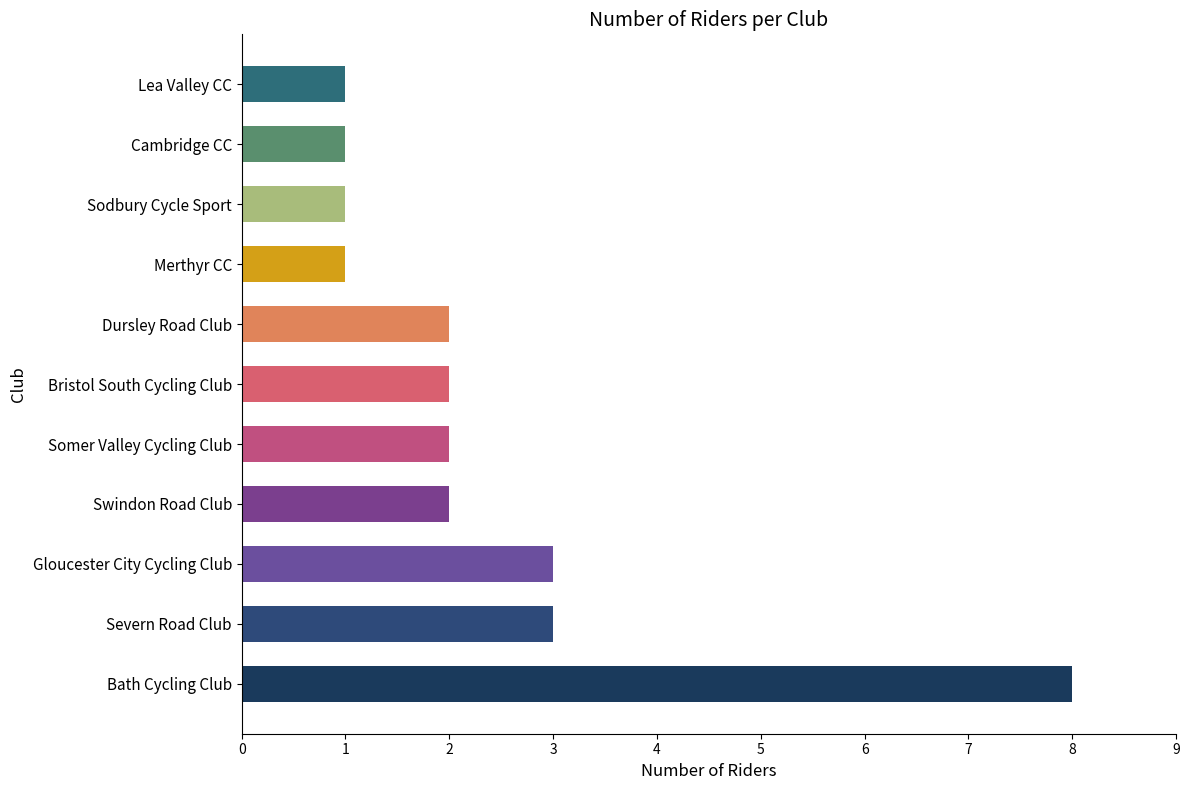

True or false: the data shows 2 at Bristol South Cycling Club.

True